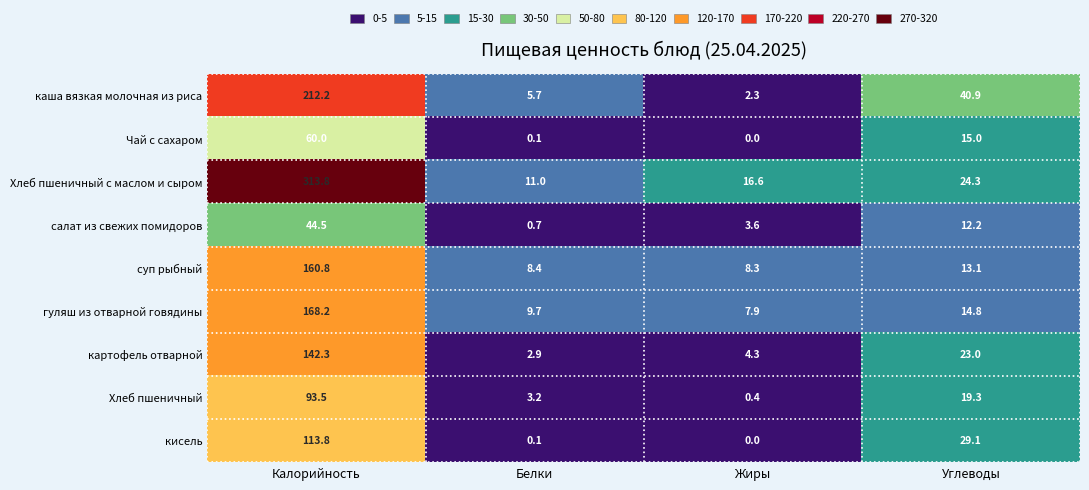

What is the approximate value of Хлеб пшеничный с маслом и сыром at Калорийность?

313.8